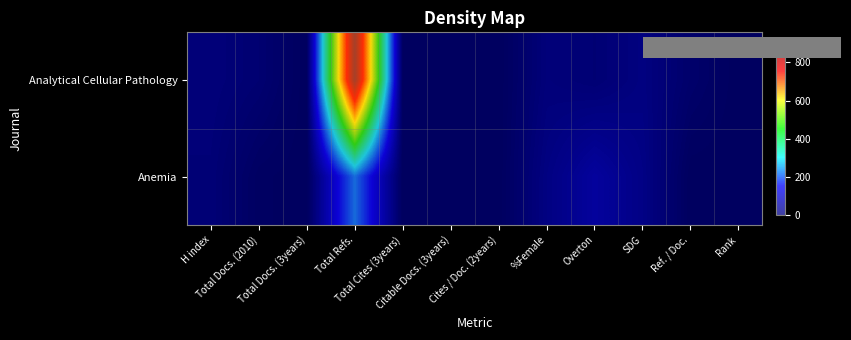

Which category has the highest value in the Anemia series?

Total Refs.